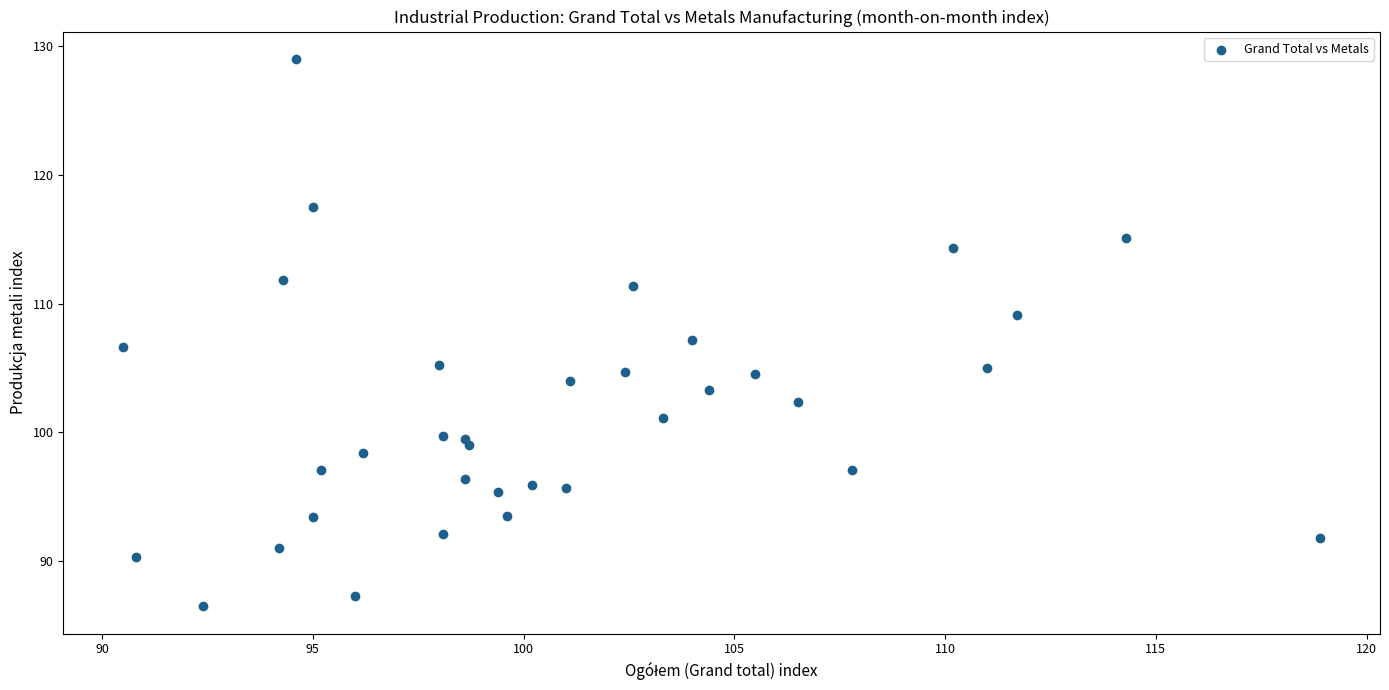

What is the range of Y values (max minus min)?

42.5